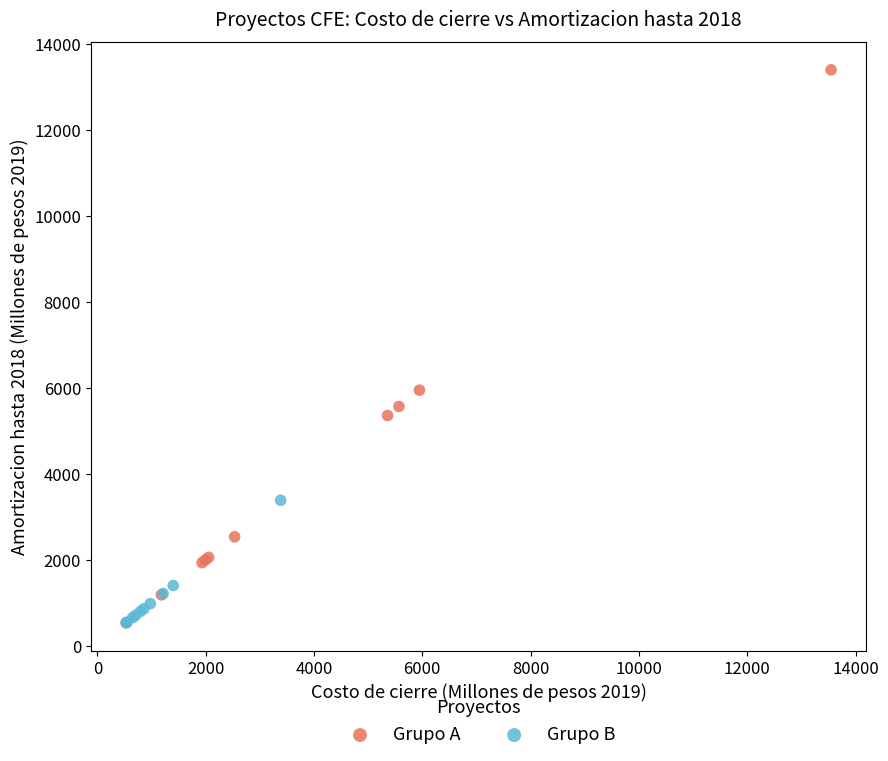

Which series reaches the maximum Y coordinate?

Grupo A